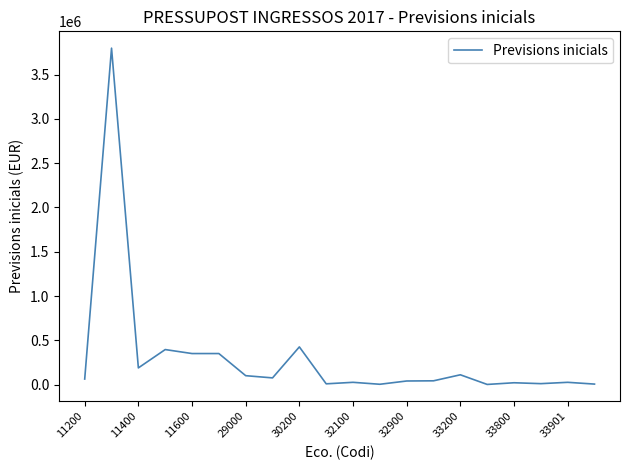

What is the greatest value displayed?

3800000